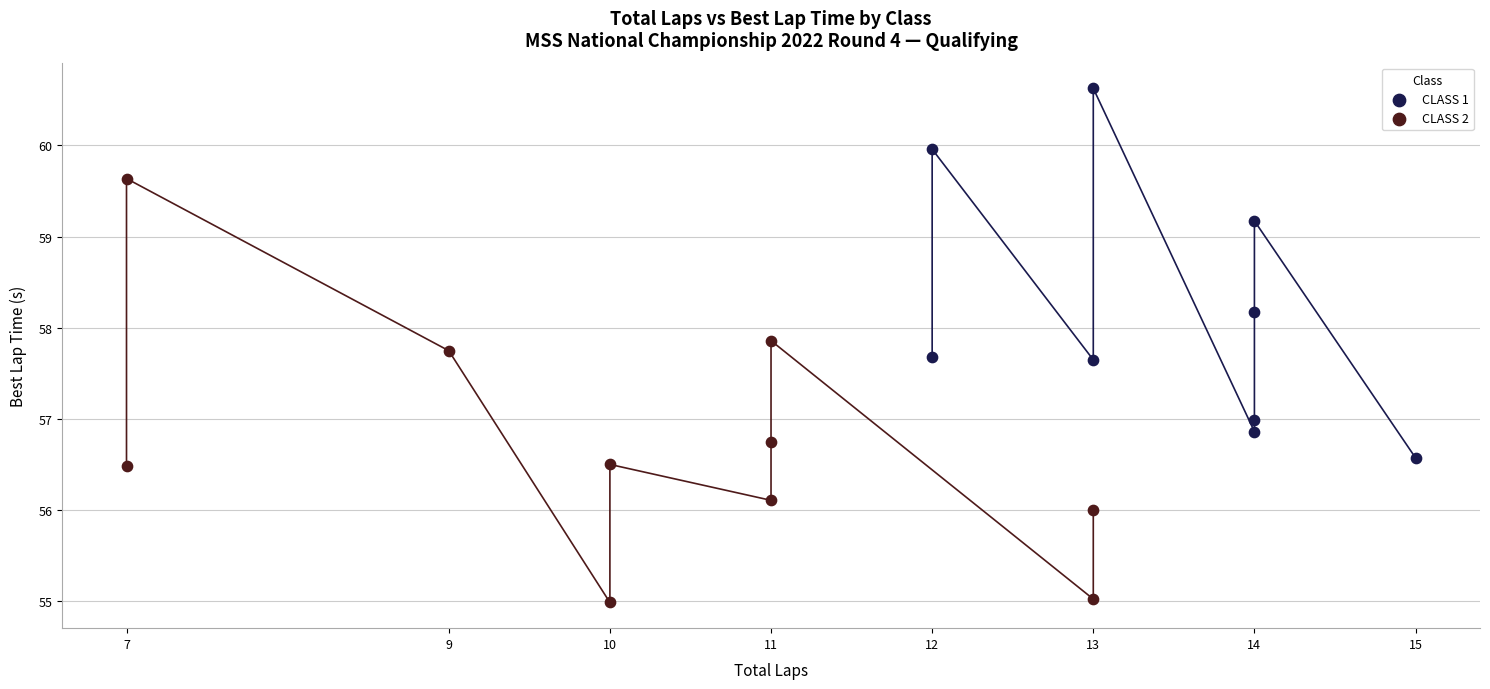

Which series has the widest spread of Y values?

CLASS 2